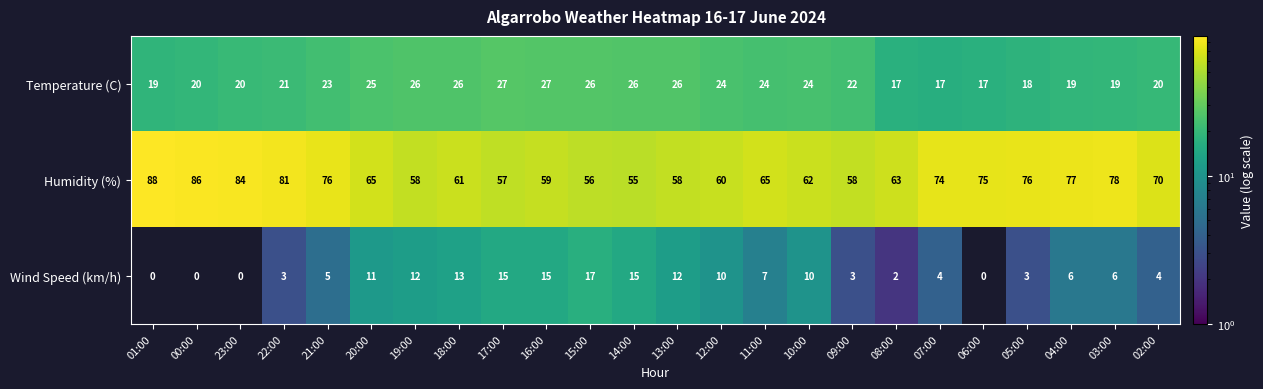

What is the difference between the maximum and second lowest values in the Humidity (%) series?

32